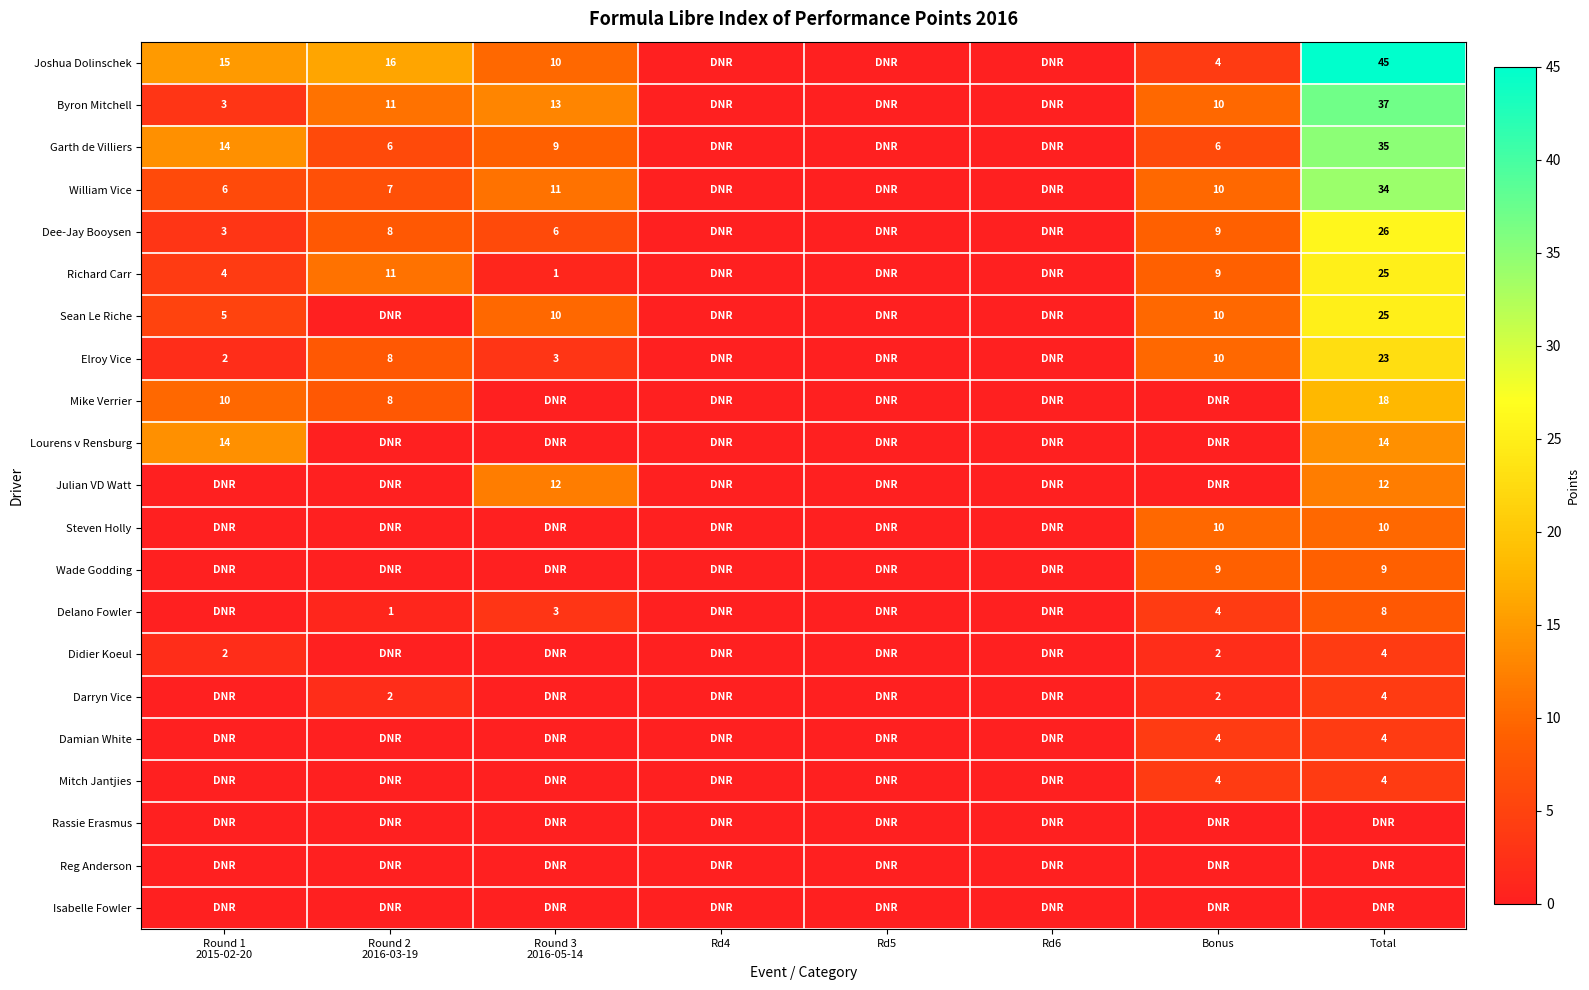

True or false: Wade Godding has a value of 9 at Bonus.

True